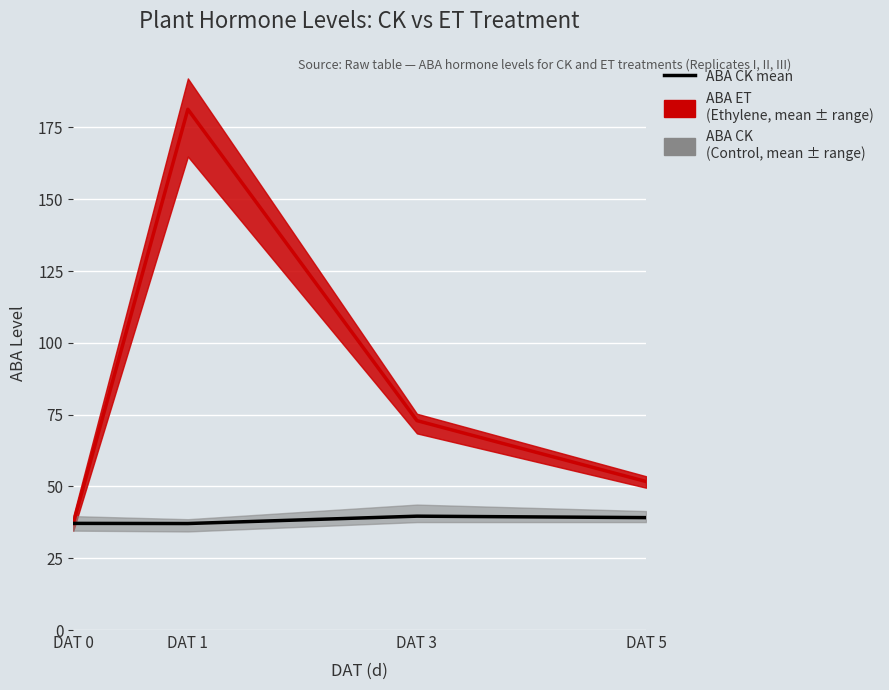

The value of ABA ET mean at DAT 5 is 51.7. True or false?

True